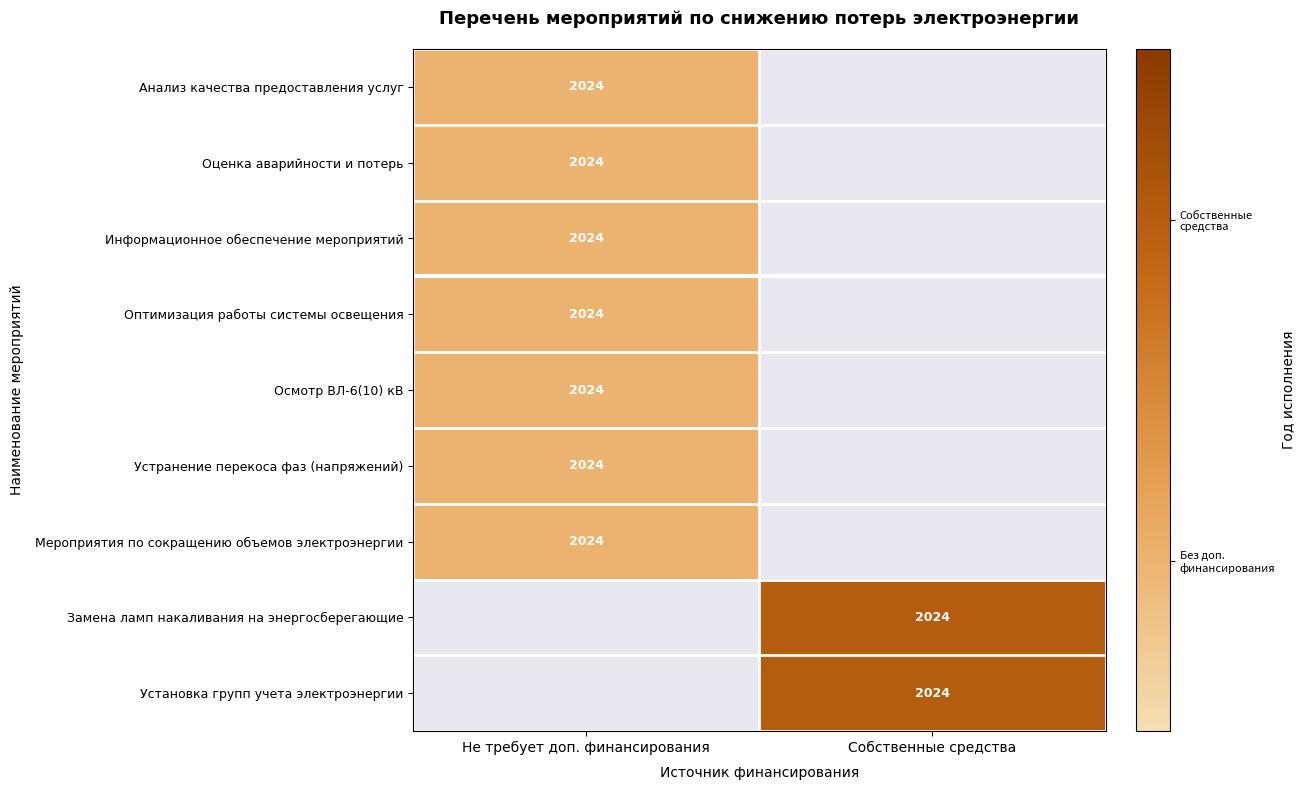

What is the greatest value displayed?

2.0